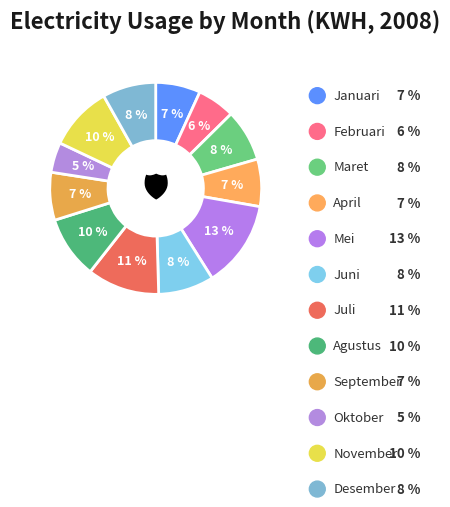

Which category has the biggest portion of the pie?

Mei